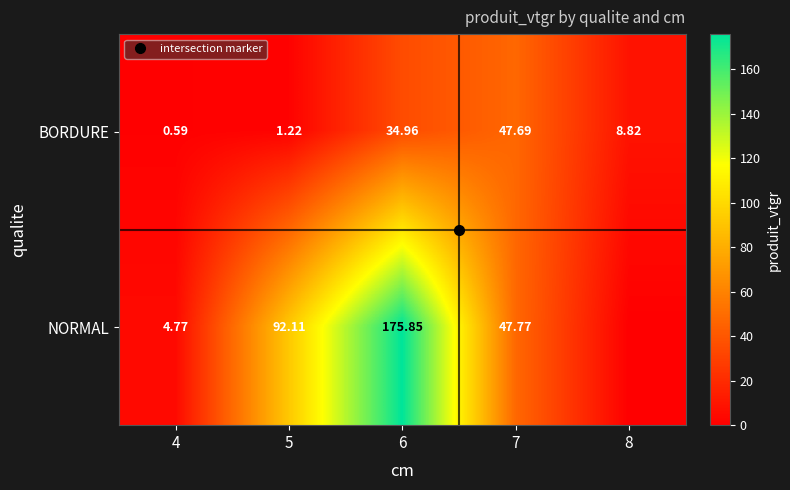

Where does the NORMAL series first go above 47?

5